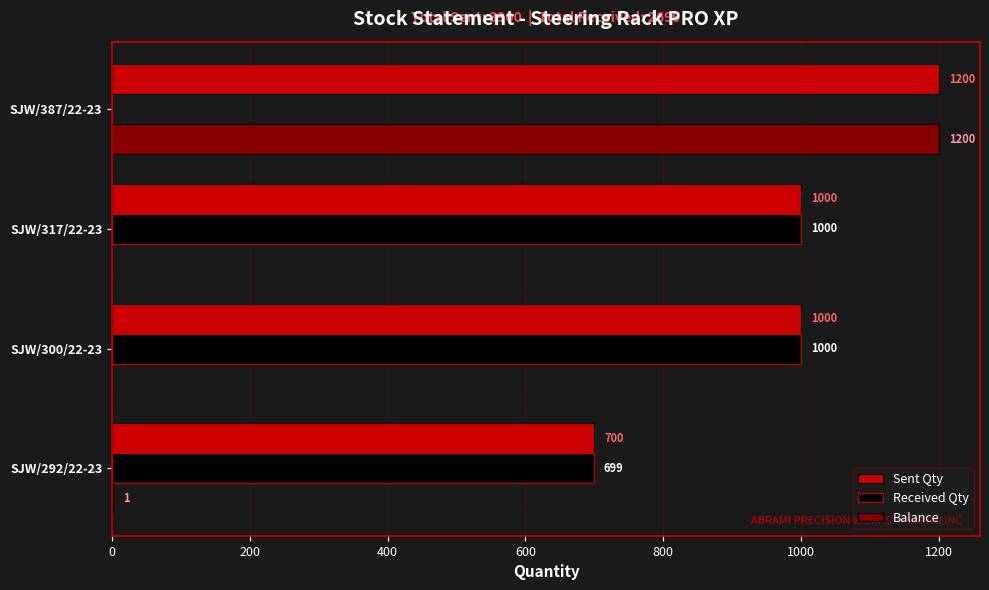

What is the maximum value shown in the chart?

1200